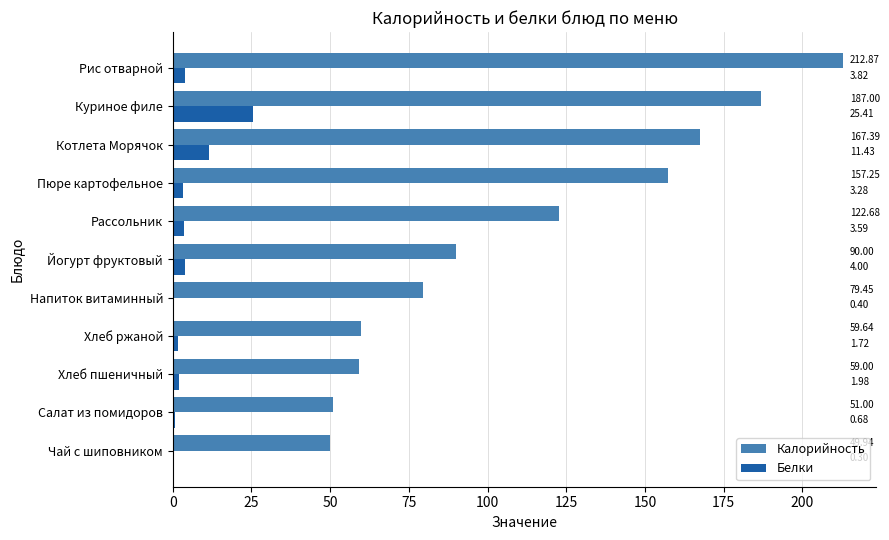

Where is Калорийность nearest to the value 131?

Рассольник